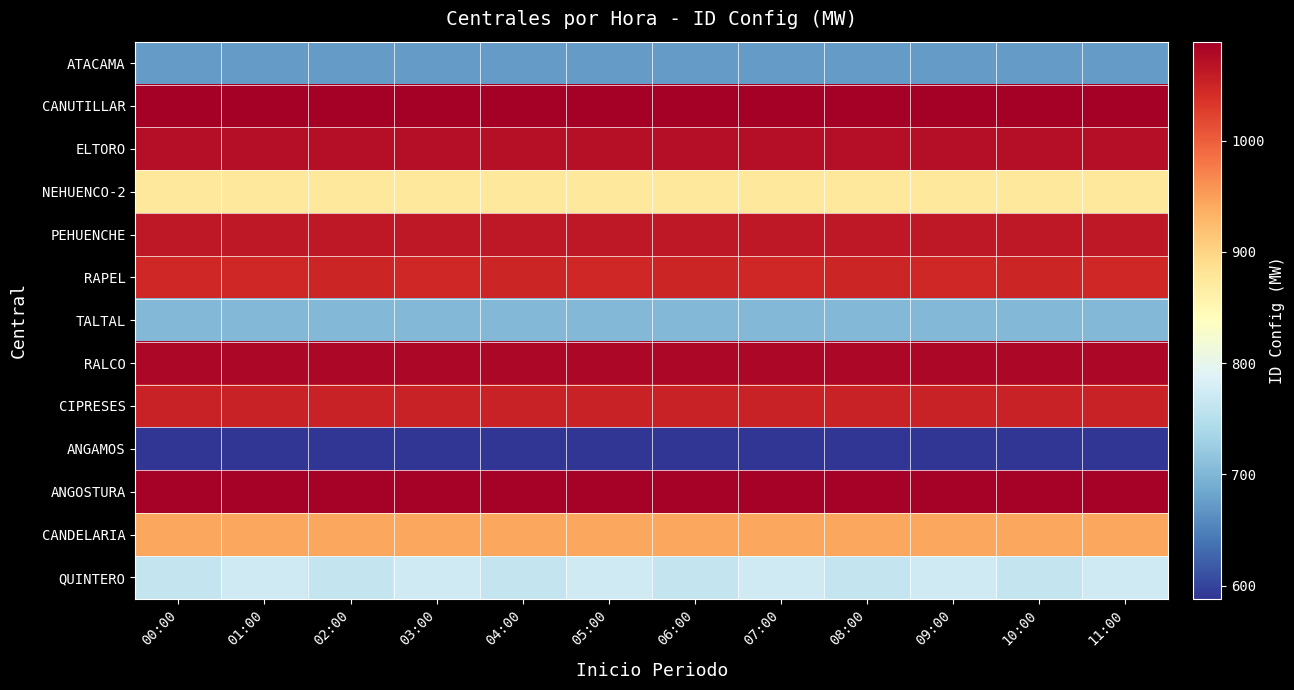

Reading right to left, list all the values displayed in this chart.

ATACAMA: 11:00=674	10:00=674	09:00=674	08:00=674	07:00=674	06:00=674	05:00=674	04:00=674	03:00=674	02:00=674	01:00=674	00:00=674
CANUTILLAR: 11:00=1089	10:00=1089	09:00=1089	08:00=1089	07:00=1089	06:00=1089	05:00=1089	04:00=1089	03:00=1089	02:00=1089	01:00=1089	00:00=1089
ELTORO: 11:00=1073	10:00=1073	09:00=1073	08:00=1073	07:00=1073	06:00=1073	05:00=1071	04:00=1070	03:00=1073	02:00=1072	01:00=1073	00:00=1073
NEHUENCO-2: 11:00=874	10:00=874	09:00=874	08:00=874	07:00=874	06:00=874	05:00=874	04:00=874	03:00=874	02:00=874	01:00=874	00:00=874
PEHUENCHE: 11:00=1062	10:00=1062	09:00=1062	08:00=1062	07:00=1062	06:00=1062	05:00=1062	04:00=1062	03:00=1062	02:00=1062	01:00=1062	00:00=1062
RAPEL: 11:00=1047	10:00=1049	09:00=1046	08:00=1049	07:00=1046	06:00=1049	05:00=1046	04:00=1049	03:00=1046	02:00=1049	01:00=1047	00:00=1046
TALTAL: 11:00=702	10:00=702	09:00=702	08:00=702	07:00=702	06:00=702	05:00=702	04:00=702	03:00=702	02:00=702	01:00=702	00:00=702
RALCO: 11:00=1080	10:00=1081	09:00=1080	08:00=1081	07:00=1081	06:00=1080	05:00=1081	04:00=1081	03:00=1080	02:00=1080	01:00=1081	00:00=1081
CIPRESES: 11:00=1053	10:00=1053	09:00=1053	08:00=1053	07:00=1053	06:00=1053	05:00=1053	04:00=1053	03:00=1053	02:00=1053	01:00=1053	00:00=1053
ANGAMOS: 11:00=589	10:00=588	09:00=589	08:00=588	07:00=589	06:00=588	05:00=589	04:00=588	03:00=589	02:00=588	01:00=589	00:00=588
ANGOSTURA: 11:00=1087	10:00=1087	09:00=1087	08:00=1087	07:00=1087	06:00=1087	05:00=1087	04:00=1087	03:00=1087	02:00=1087	01:00=1087	00:00=1087
CANDELARIA: 11:00=943	10:00=943	09:00=943	08:00=943	07:00=943	06:00=943	05:00=943	04:00=943	03:00=943	02:00=943	01:00=943	00:00=943
QUINTERO: 11:00=772	10:00=763	09:00=772	08:00=763	07:00=772	06:00=763	05:00=772	04:00=763	03:00=772	02:00=763	01:00=772	00:00=763